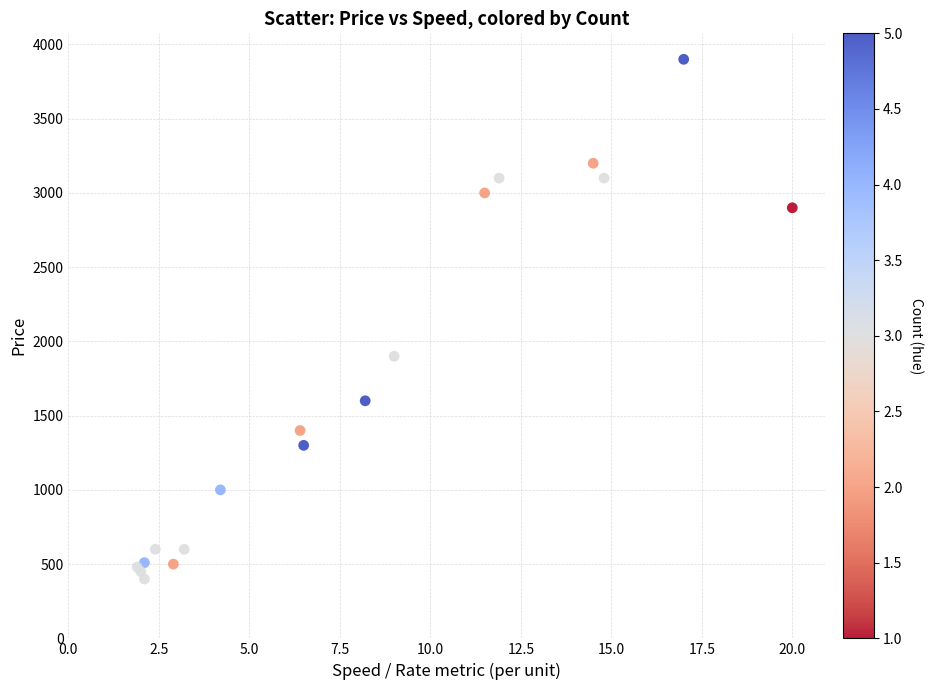

What Y value in the scatter plot is closest to 2150?

1900